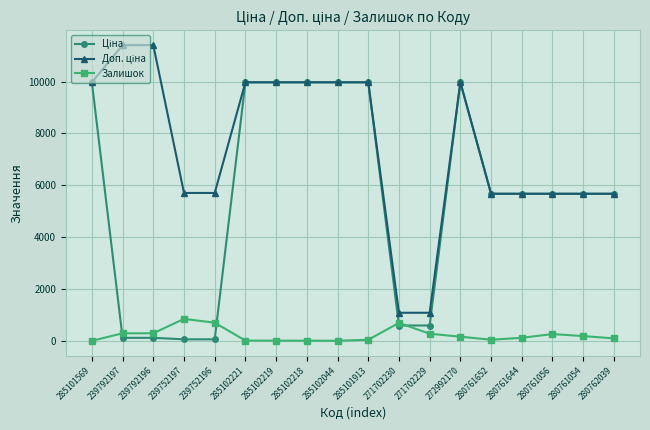

How many categories are shown in the chart?

18